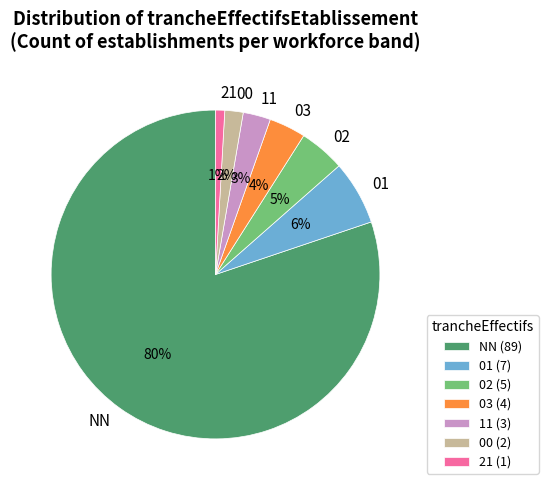

Is there any slice that represents more than half of the pie?

Yes